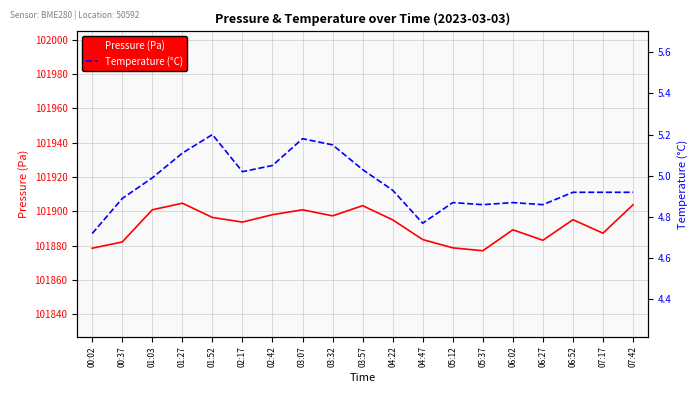

What is the difference between the highest and lowest values at 05:37?

101872.2